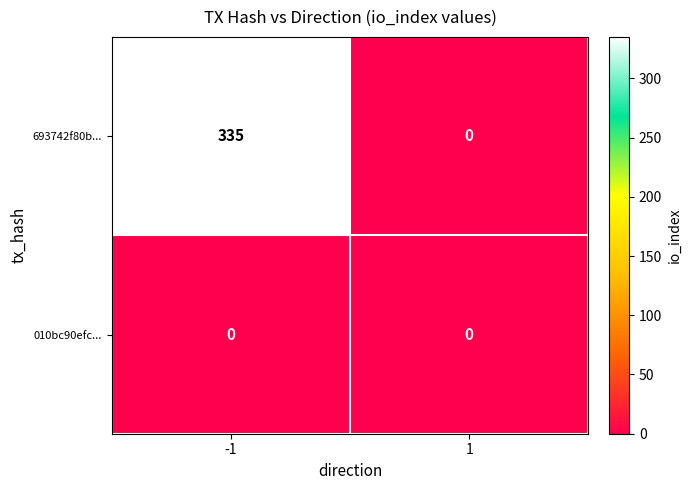

At which category does the chart reach its peak across all series?

-1